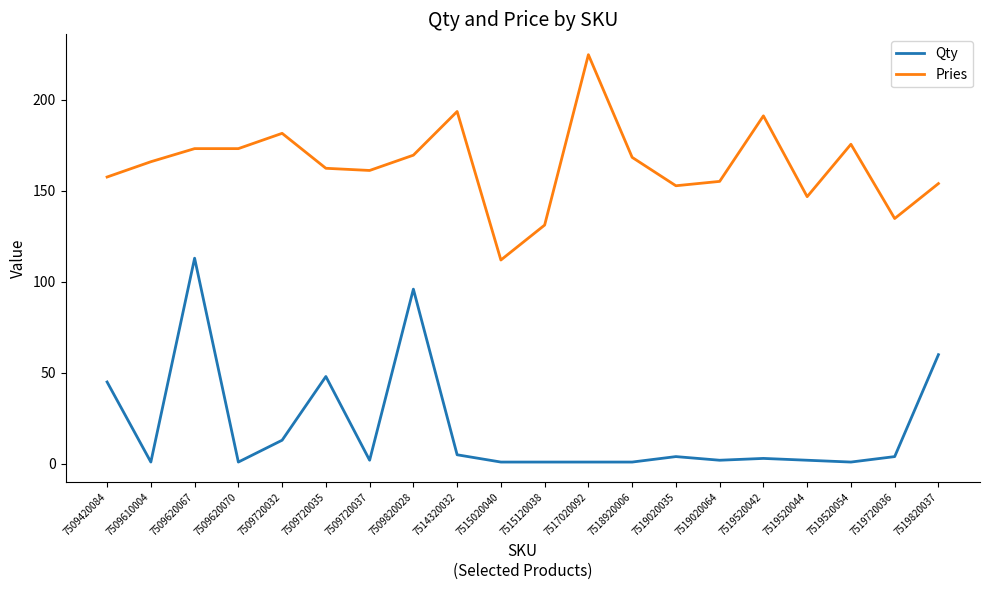

At which label is Qty closest to 57?

7519820037